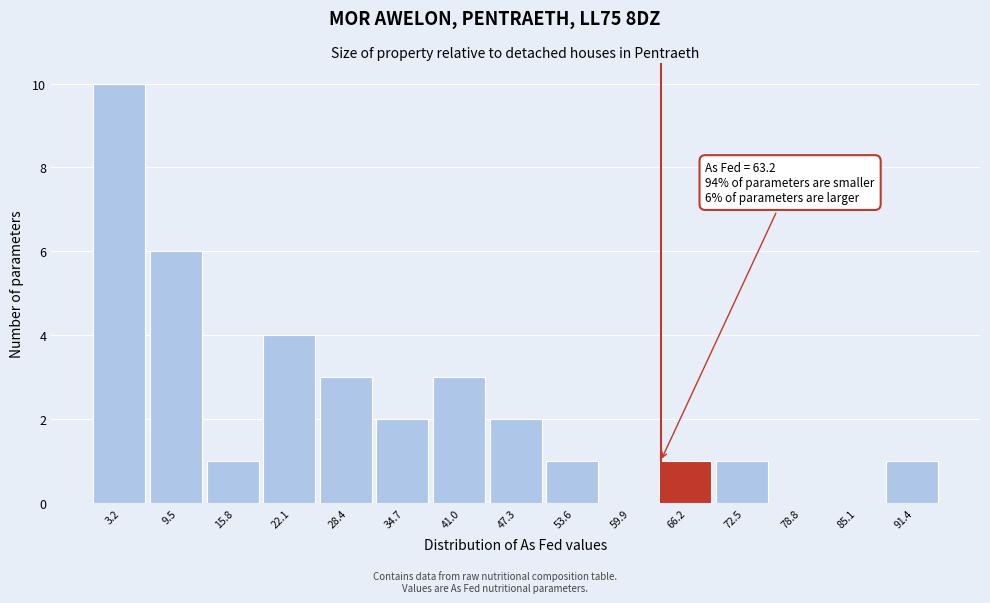

Over which range of the x-axis is the bar tallest?

0 to 6